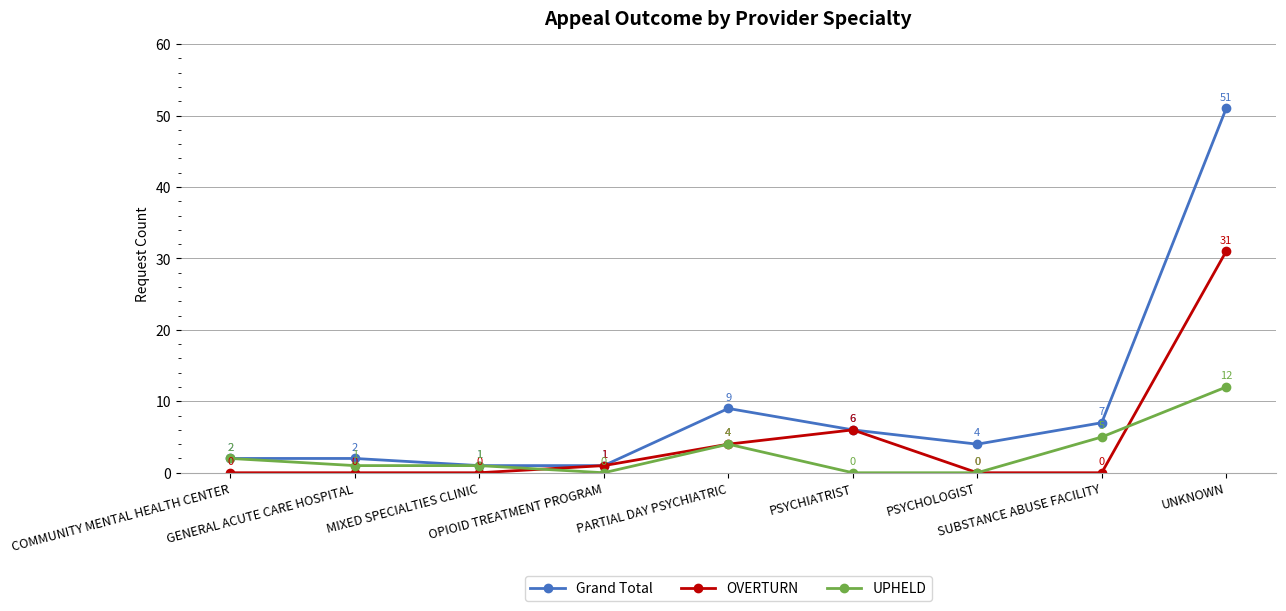

What is the spread (max minus min) of values at UNKNOWN?

39